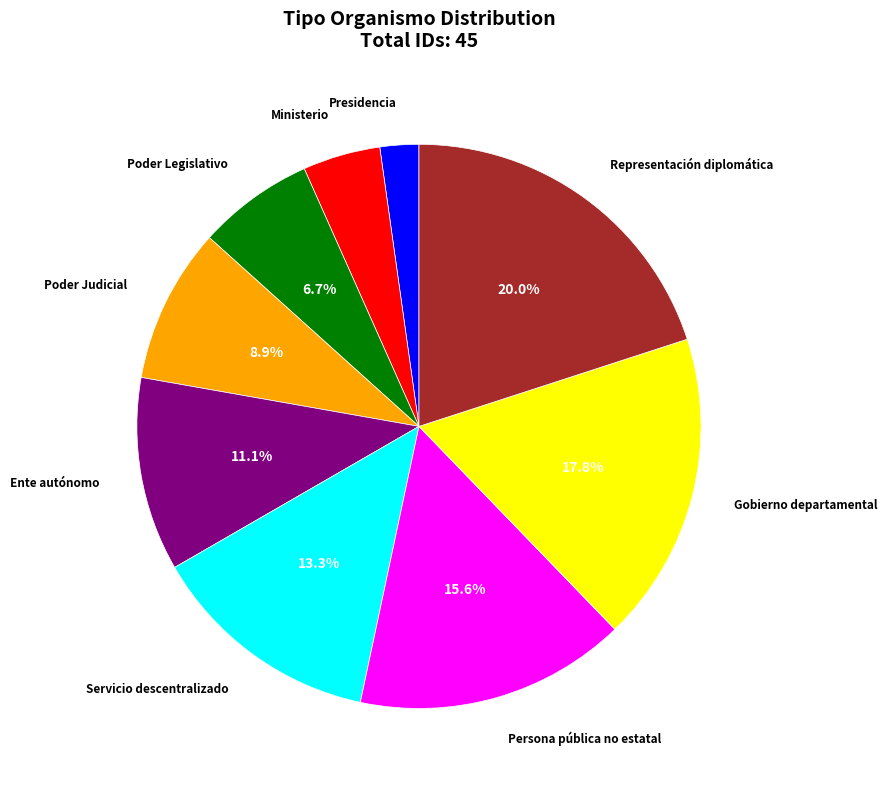

To the nearest percent, what is the combined percentage of Poder Judicial and Ente autónomo?

20%